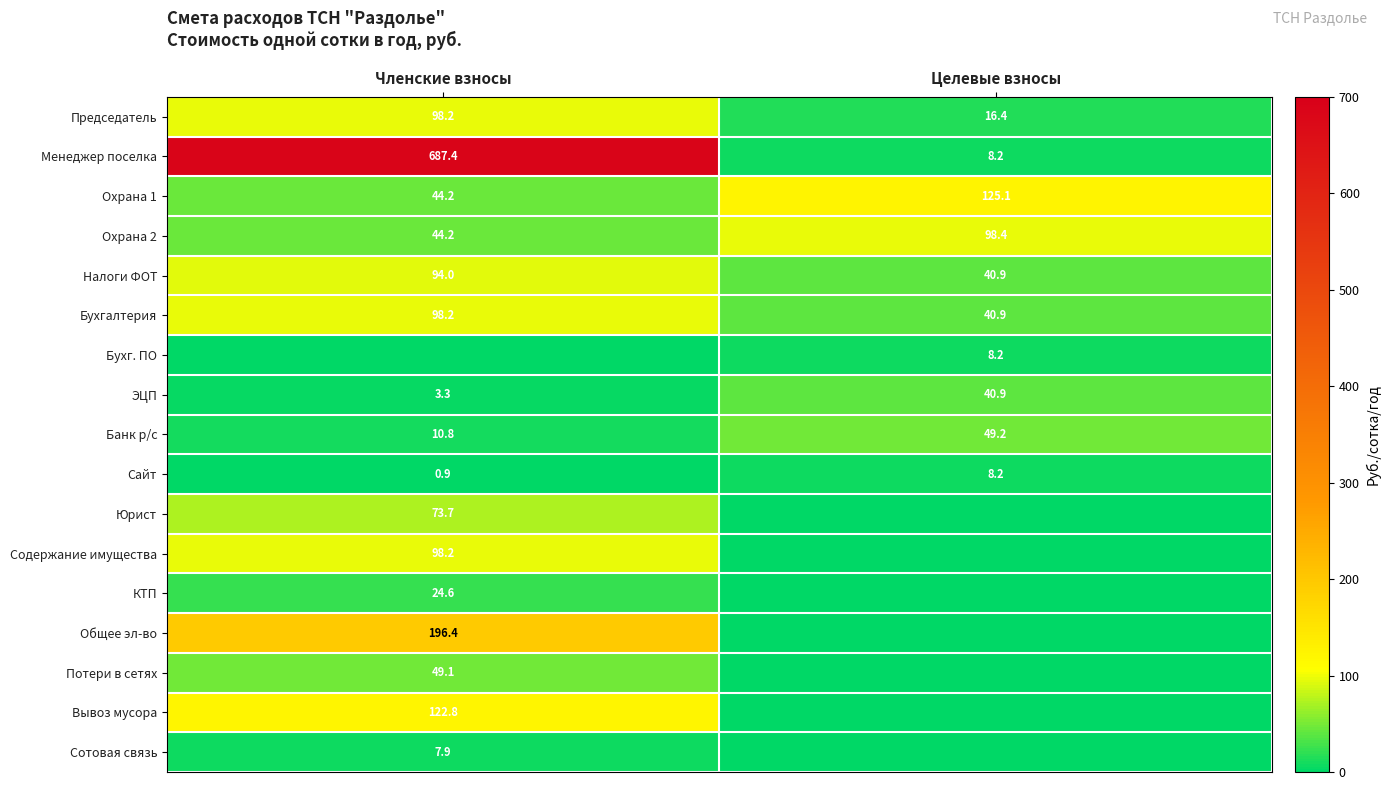

What is the difference between the maximum and minimum values in the Менеджер поселка series?

679.2